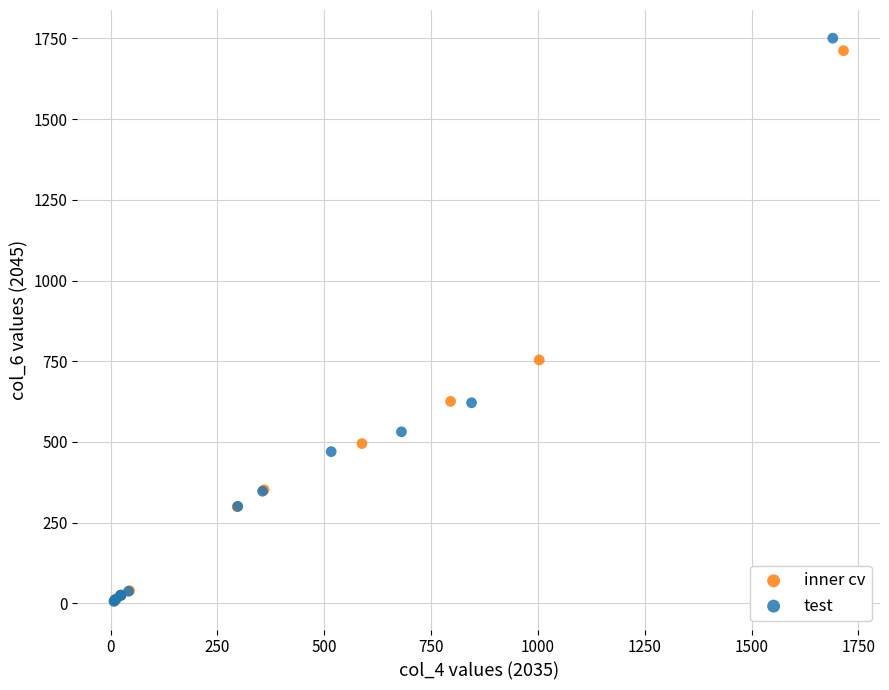

Which series has the widest spread of Y values?

test